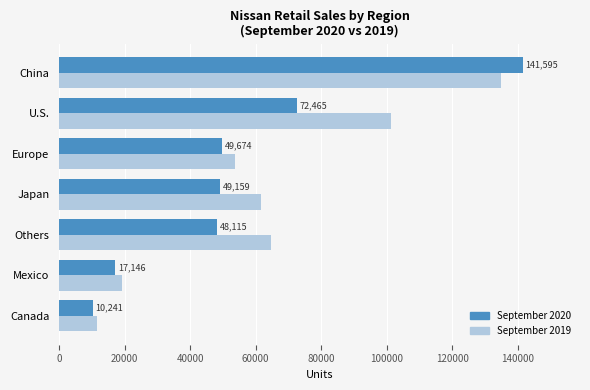

The value of September 2019 at China is 241393. True or false?

False